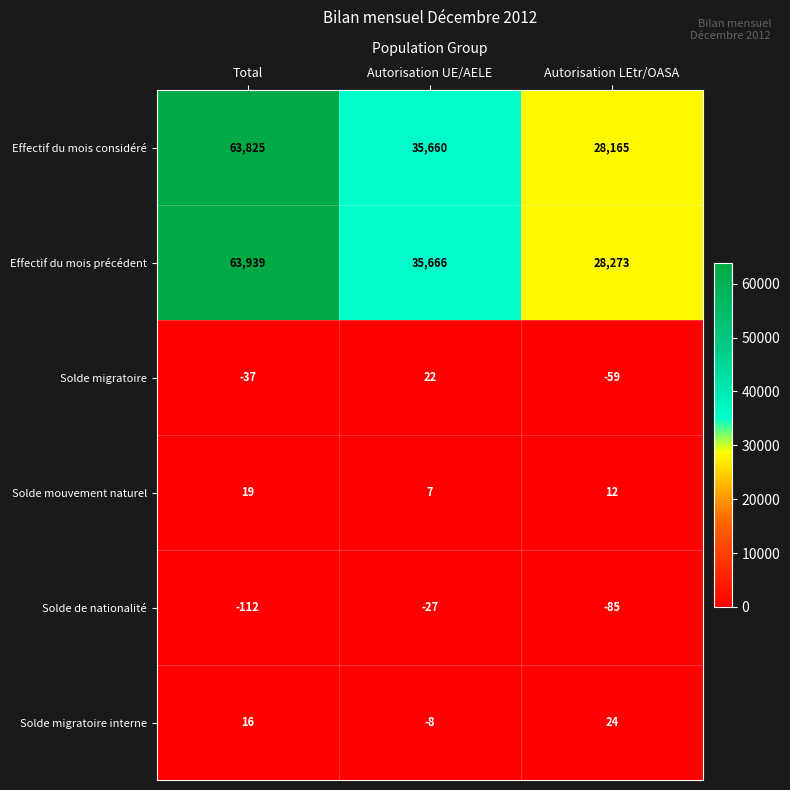

At which label does Solde migratoire first exceed -37?

Autorisation UE/AELE